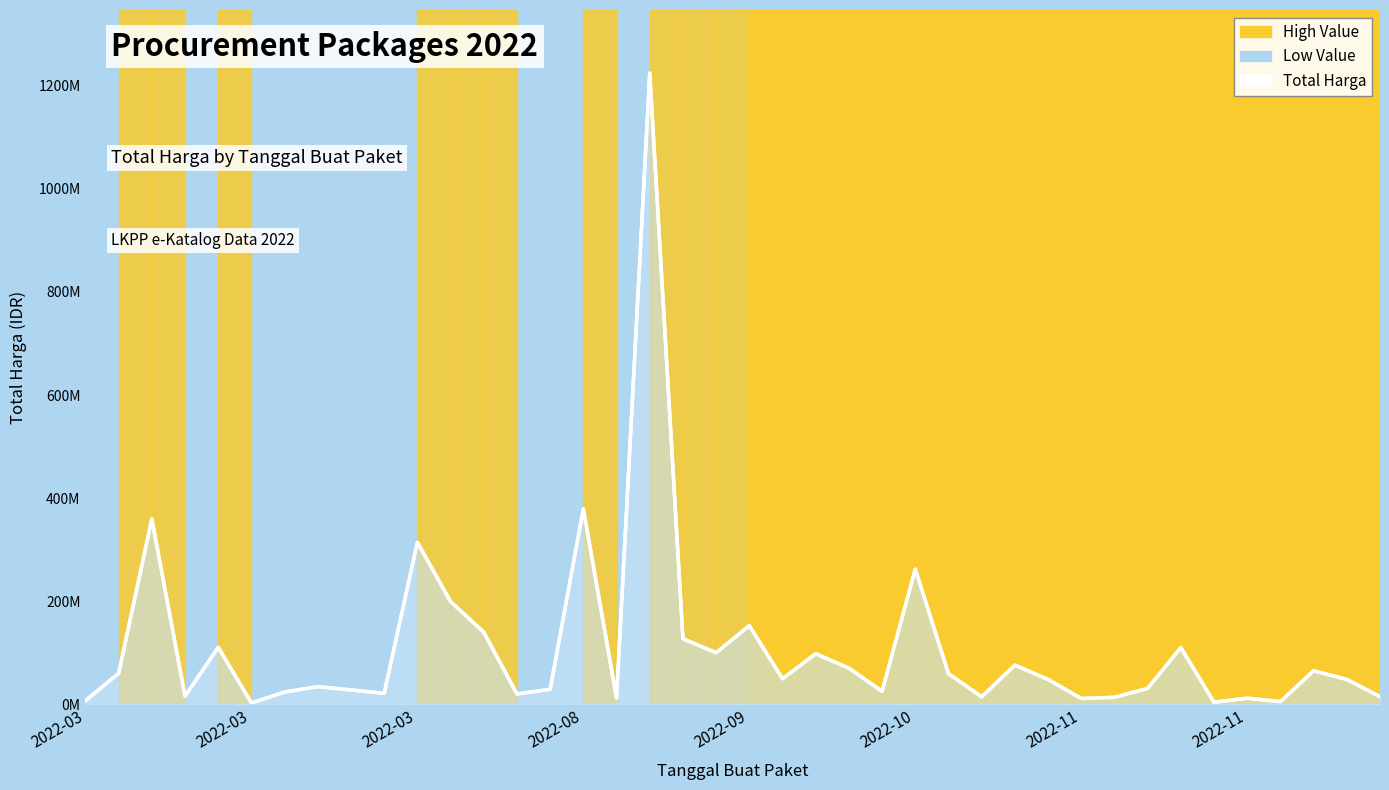

True or false: the data shows 19813306 at 14.

False